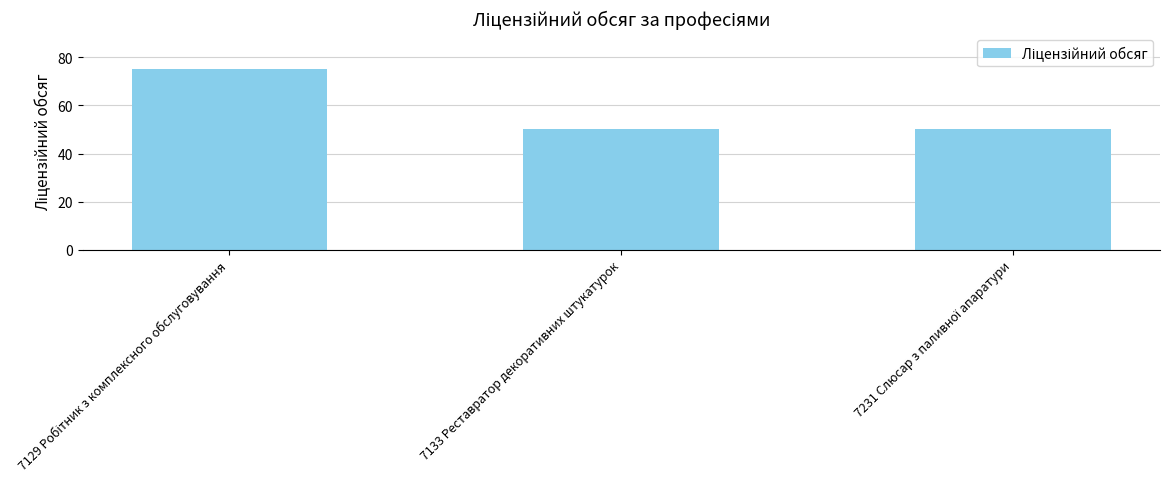

True or false: the data shows 50 at 7133 Реставратор декоративних штукатурок.

True